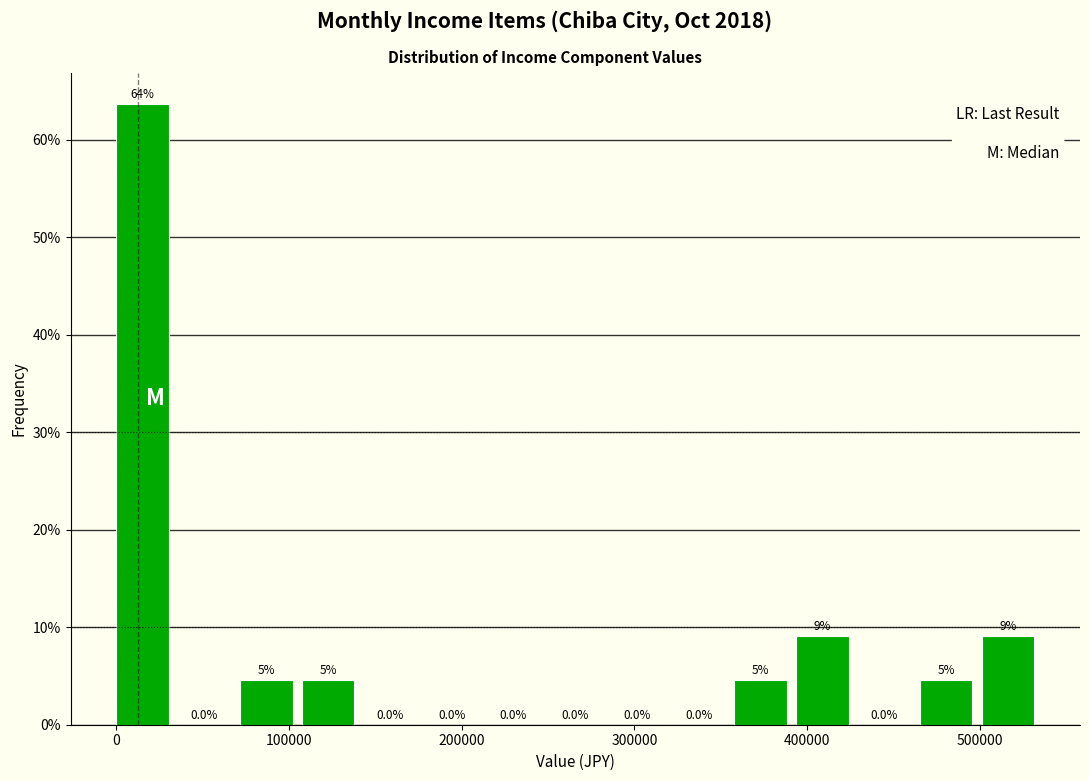

Around what value on the x-axis is the tallest bar? Give the approximate position of its centre, as read against the axis.

20000